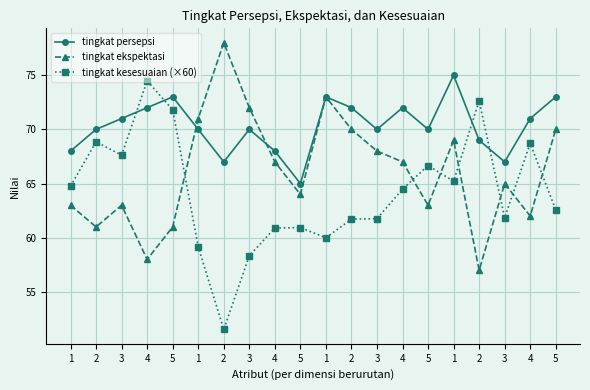

True or false: tingkat persepsi has more than 1 interior local peaks.

True